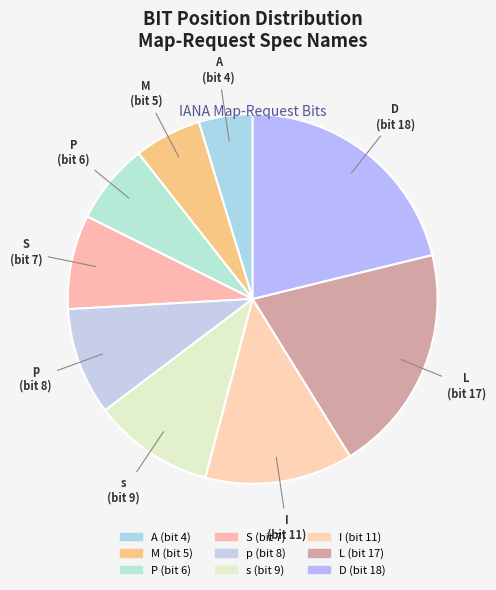

How many slices are in this pie chart?

9